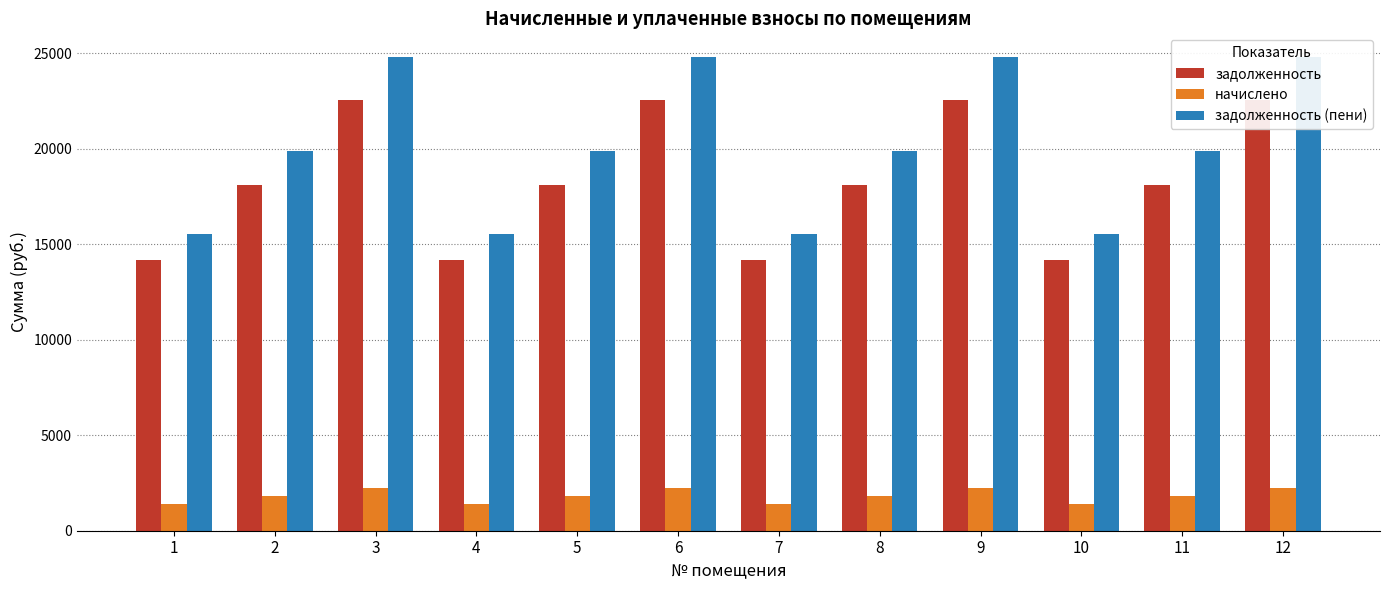

Is it true that задолженность (пени) equals 6658.5 at 4?

False